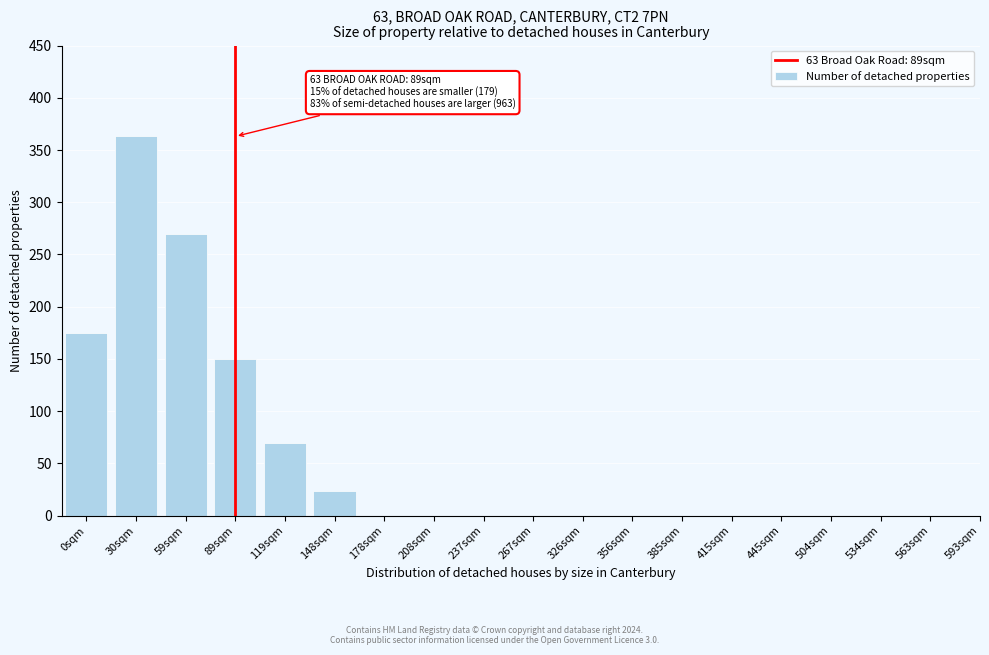

Reading right to left, what are all the values shown in this chart?

563sqm=0	534sqm=0	504sqm=0	445sqm=0	415sqm=0	385sqm=0	356sqm=0	326sqm=0	267sqm=0	237sqm=0	208sqm=0	178sqm=0	148sqm=24	119sqm=70	89sqm=150	59sqm=270	30sqm=363	0sqm=175